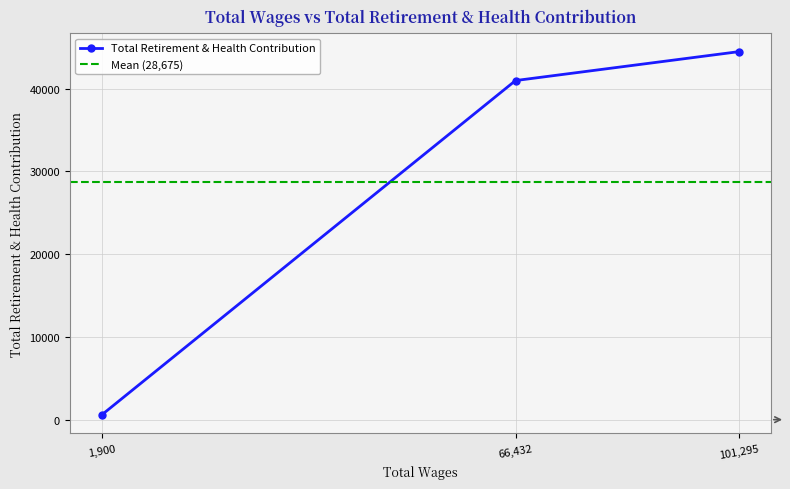

What is the value of the 2nd point from the left?

40978